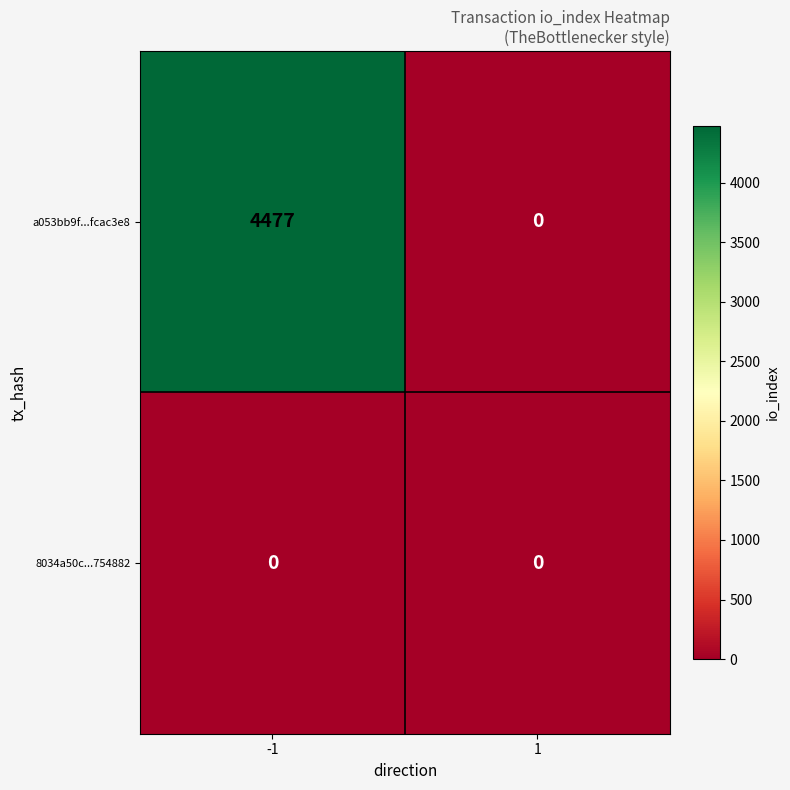

Which series changed the most between -1 and 1?

a053bb9f...fcac3e8